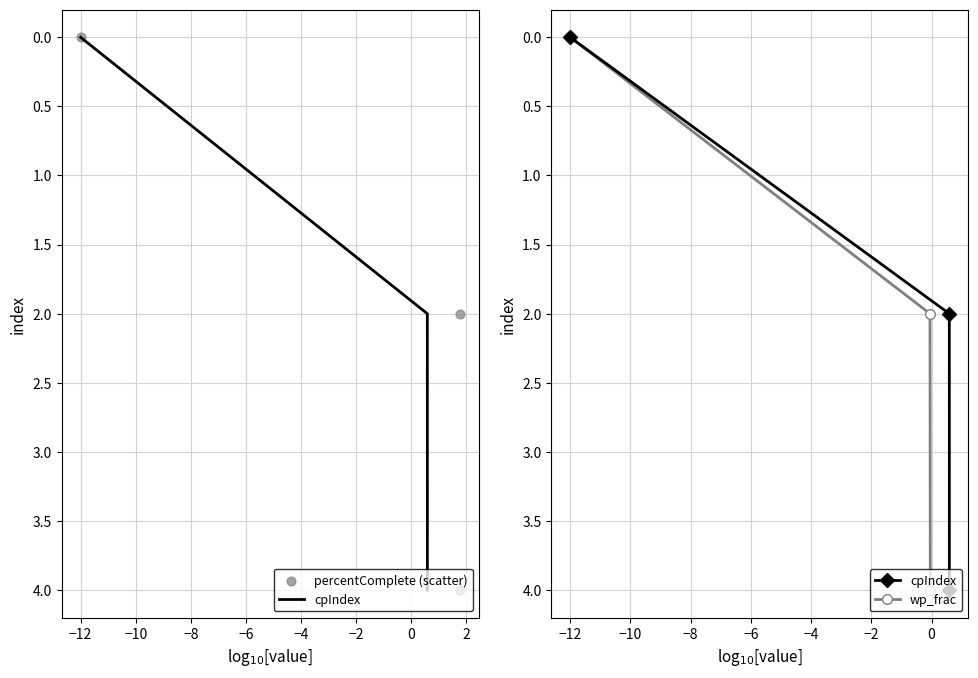

At how many categories does at least one series exceed 0?

2